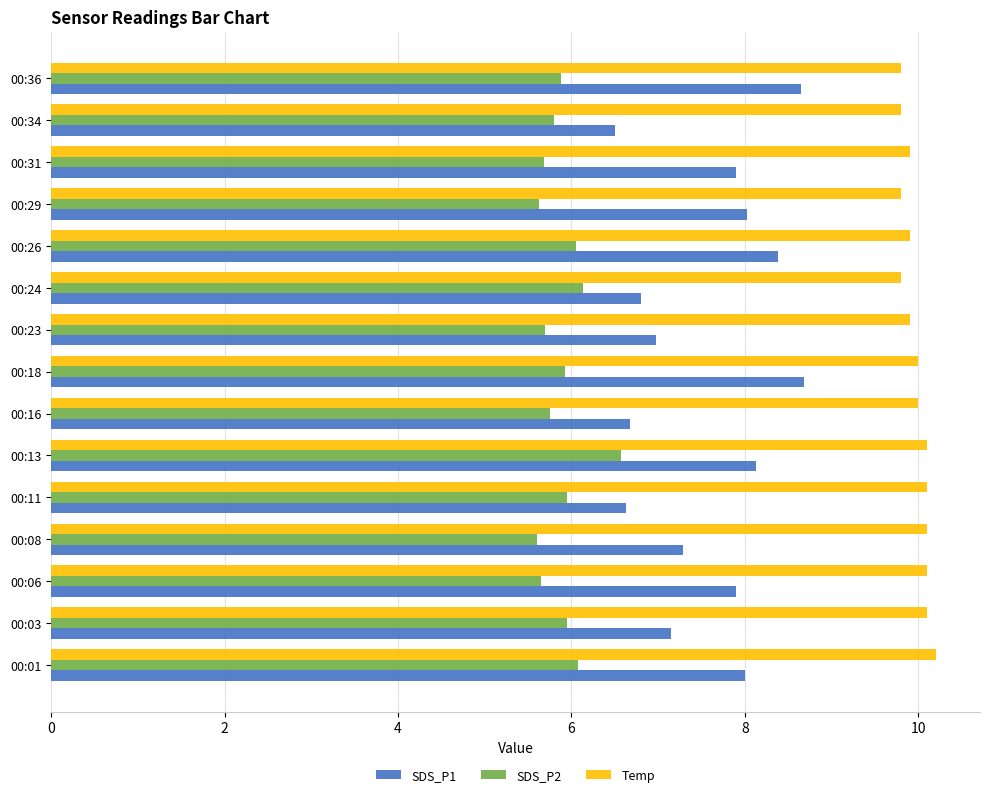

Which series has the widest spread of values?

SDS_P1